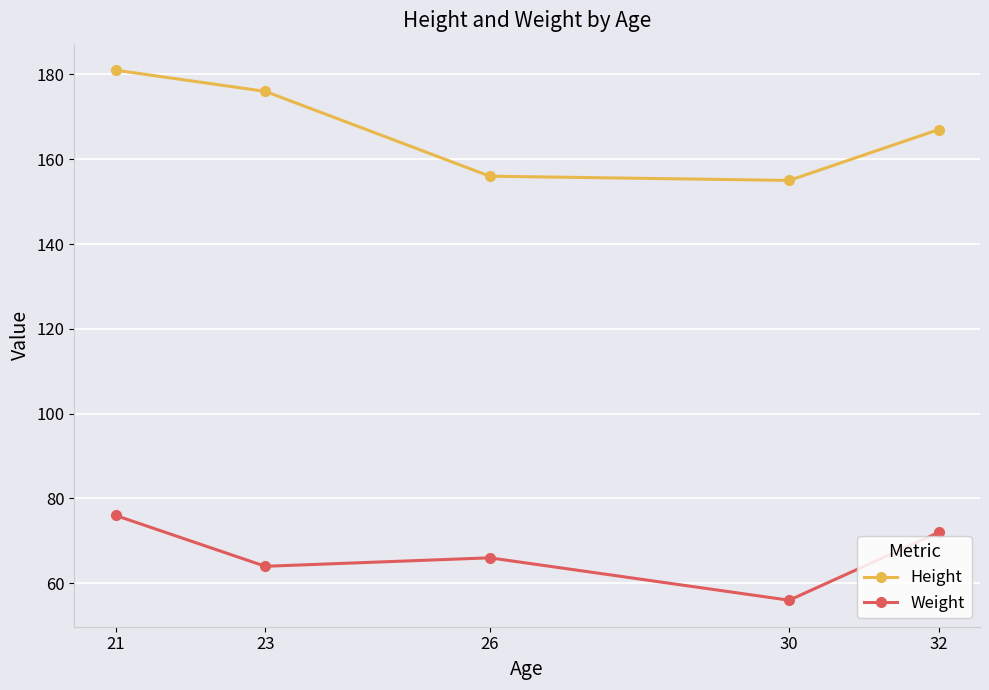

What is the value of the Height point at the 4th from the left?

155